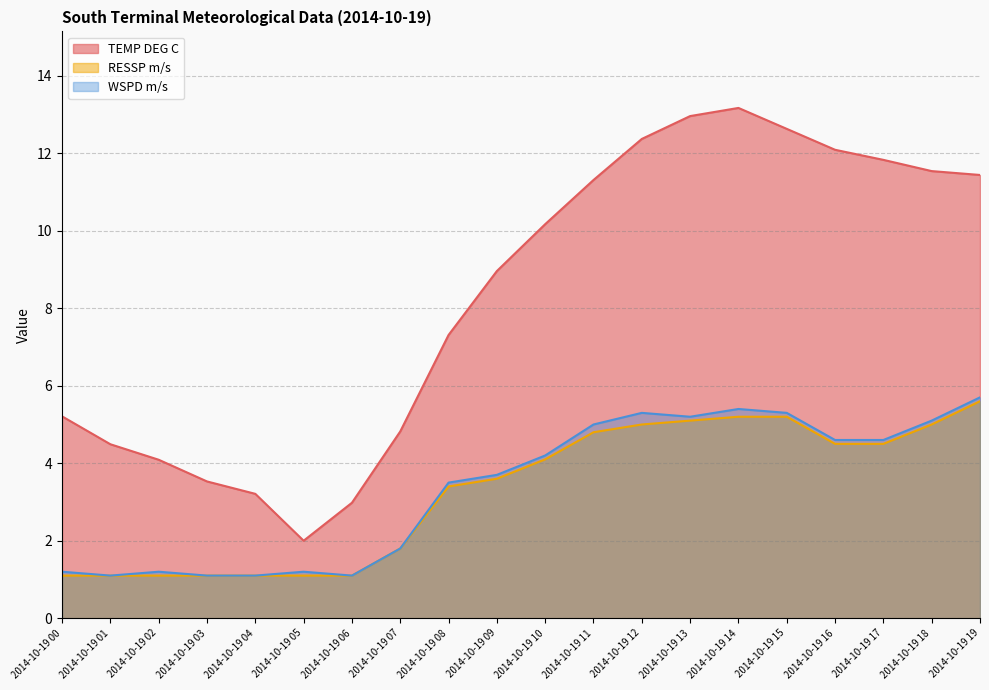

Reading left to right, transcribe all the data shown in this chart.

TEMP DEG C: 2014-10-19 00=5.2	2014-10-19 01=4.5	2014-10-19 02=4.1	2014-10-19 03=3.5	2014-10-19 04=3.2	2014-10-19 05=2.0	2014-10-19 06=3.0	2014-10-19 07=4.8	2014-10-19 08=7.3	2014-10-19 09=9.0	2014-10-19 10=10.2	2014-10-19 11=11.3	2014-10-19 12=12.4	2014-10-19 13=13.0	2014-10-19 14=13.2	2014-10-19 15=12.6	2014-10-19 16=12.1	2014-10-19 17=11.8	2014-10-19 18=11.5	2014-10-19 19=11.4
RESSP m/s: 2014-10-19 00=1.1	2014-10-19 01=1.1	2014-10-19 02=1.1	2014-10-19 03=1.1	2014-10-19 04=1.1	2014-10-19 05=1.1	2014-10-19 06=1.1	2014-10-19 07=1.8	2014-10-19 08=3.4	2014-10-19 09=3.6	2014-10-19 10=4.1	2014-10-19 11=4.8	2014-10-19 12=5.0	2014-10-19 13=5.1	2014-10-19 14=5.2	2014-10-19 15=5.2	2014-10-19 16=4.5	2014-10-19 17=4.5	2014-10-19 18=5.0	2014-10-19 19=5.6
WSPD m/s: 2014-10-19 00=1.2	2014-10-19 01=1.1	2014-10-19 02=1.2	2014-10-19 03=1.1	2014-10-19 04=1.1	2014-10-19 05=1.2	2014-10-19 06=1.1	2014-10-19 07=1.8	2014-10-19 08=3.5	2014-10-19 09=3.7	2014-10-19 10=4.2	2014-10-19 11=5.0	2014-10-19 12=5.3	2014-10-19 13=5.2	2014-10-19 14=5.4	2014-10-19 15=5.3	2014-10-19 16=4.6	2014-10-19 17=4.6	2014-10-19 18=5.1	2014-10-19 19=5.7